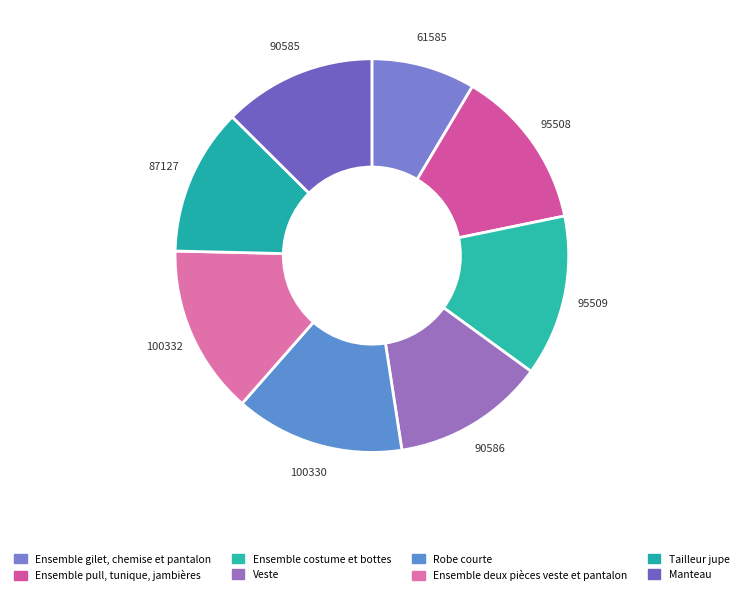

Is there a majority slice in this chart?

No